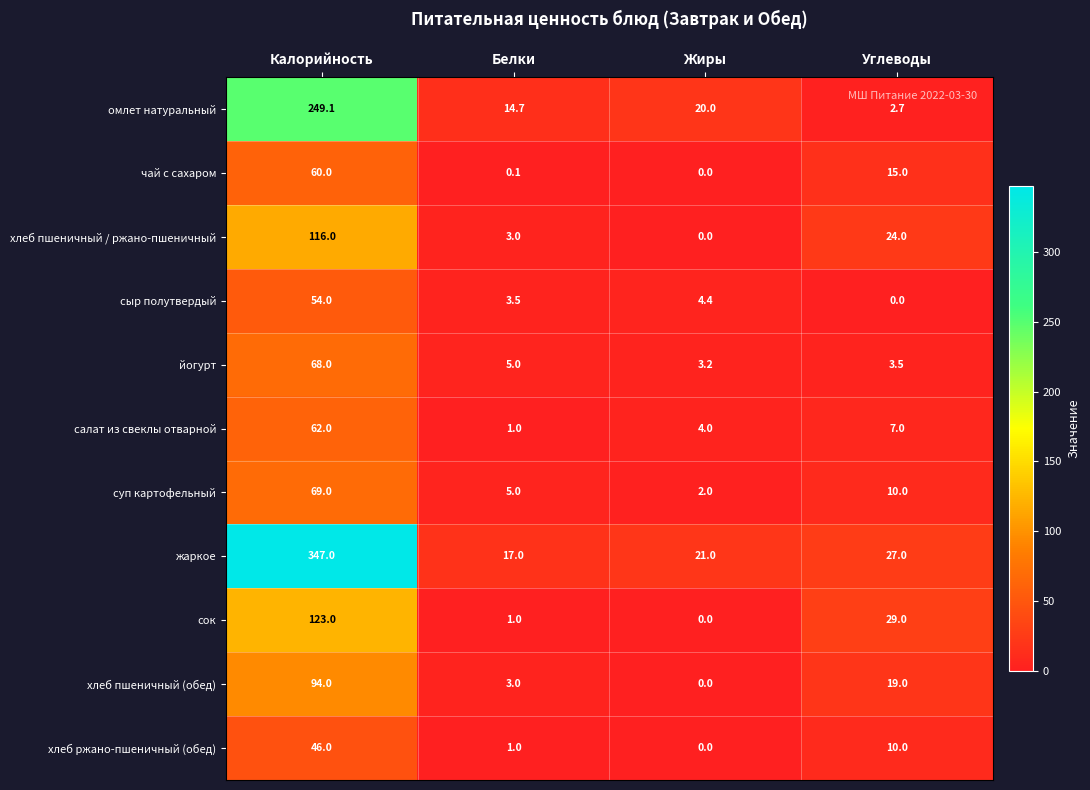

What is the sum of all салат из свеклы отварной values?

74.0